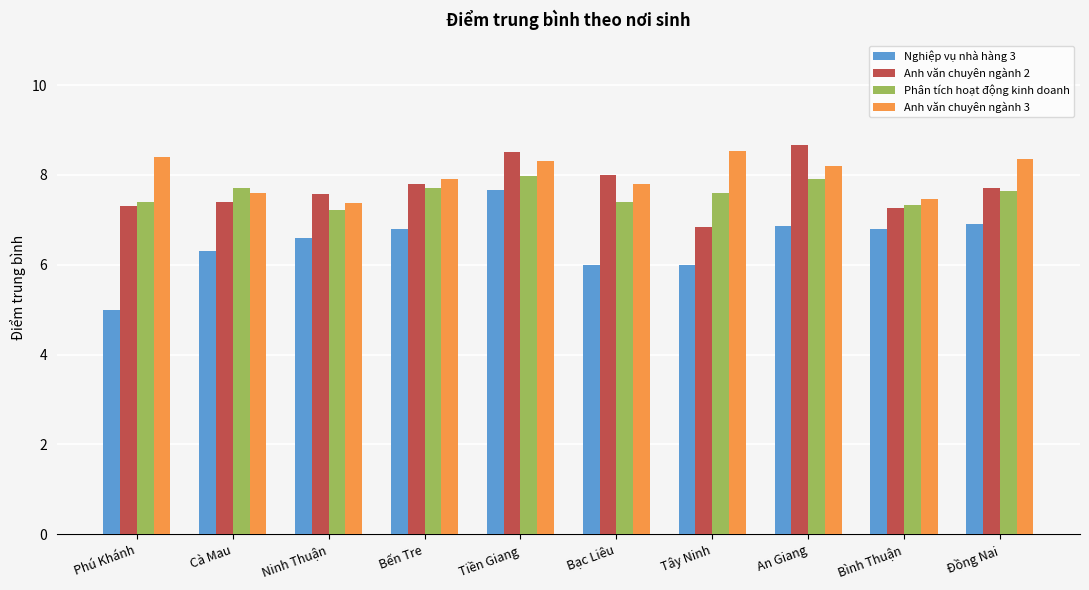

What is the difference between the Phân tích hoạt động kinh doanh values at Ninh Thuận and Tây Ninh?

0.4